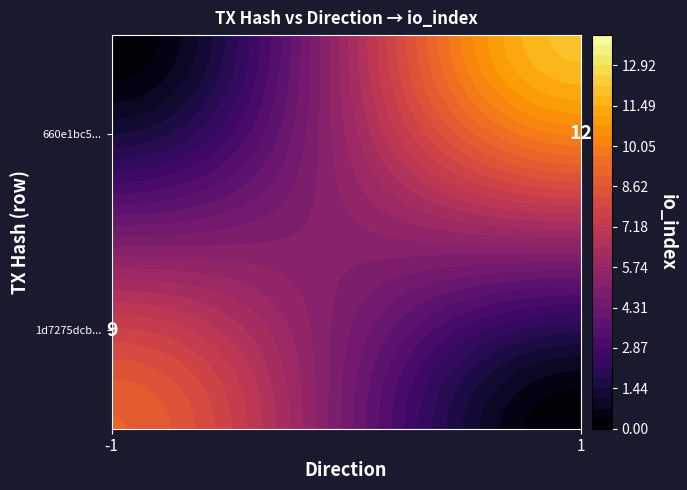

Reading left to right, what are all the values shown in this chart?

1d7275dcb473cf3891adb35ee3d64cd013ef0ff: direction=-1	io_index=9
660e1bc58e2651b9cb21615f22c632cd7ffc3ea: direction=1	io_index=12